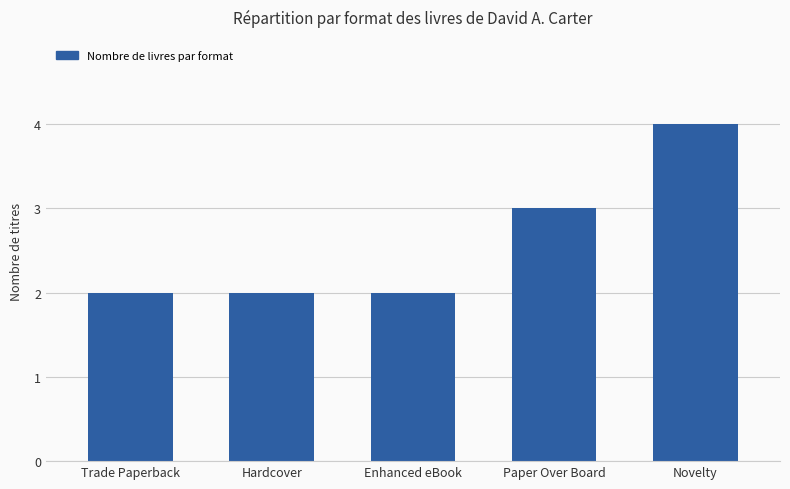

What is the average value?

3